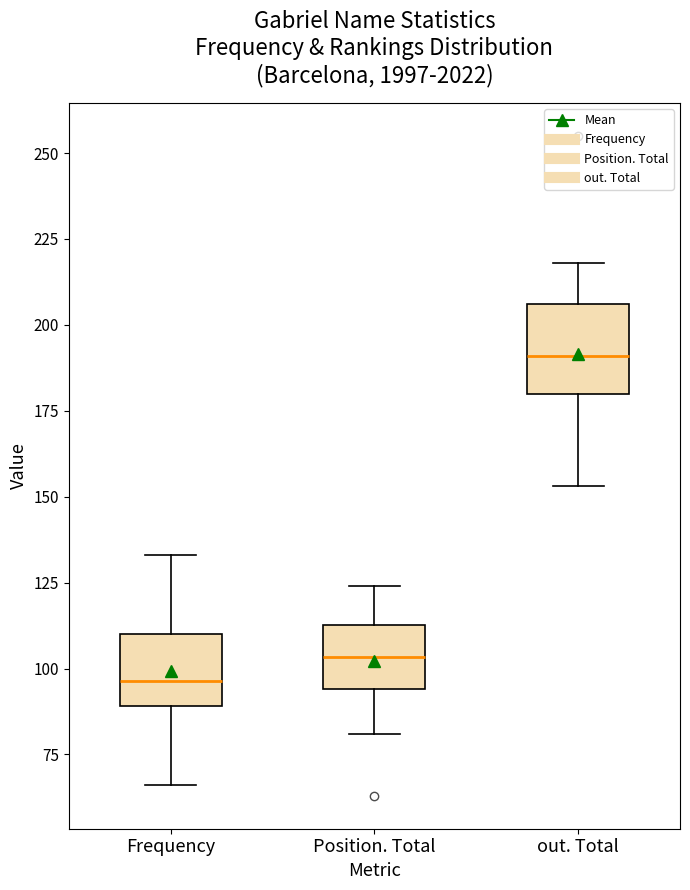

Comparing the boxes themselves (not the whiskers), which one is the tallest?

out. Total